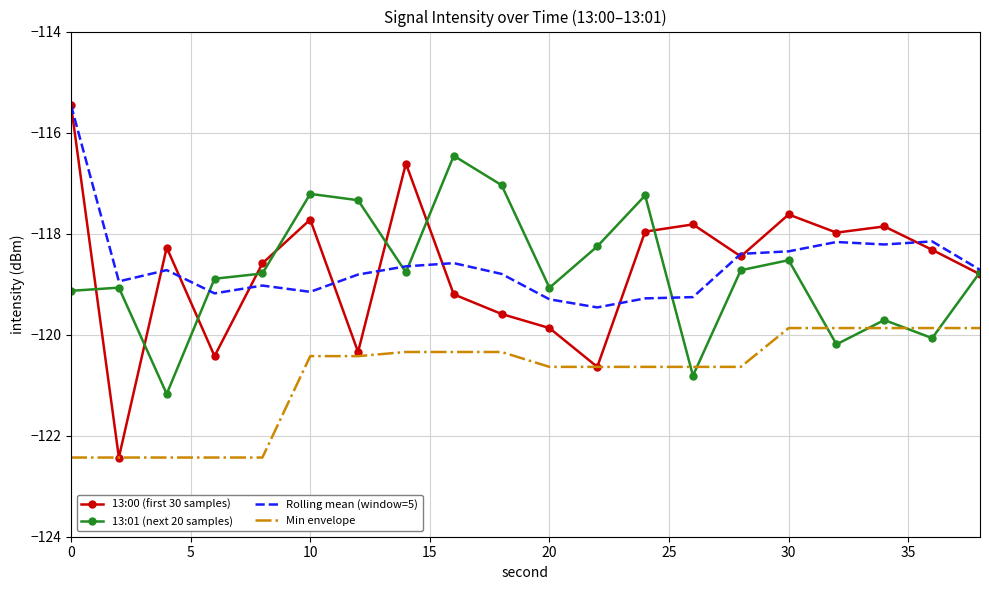

What is the greatest value displayed?

-115.5